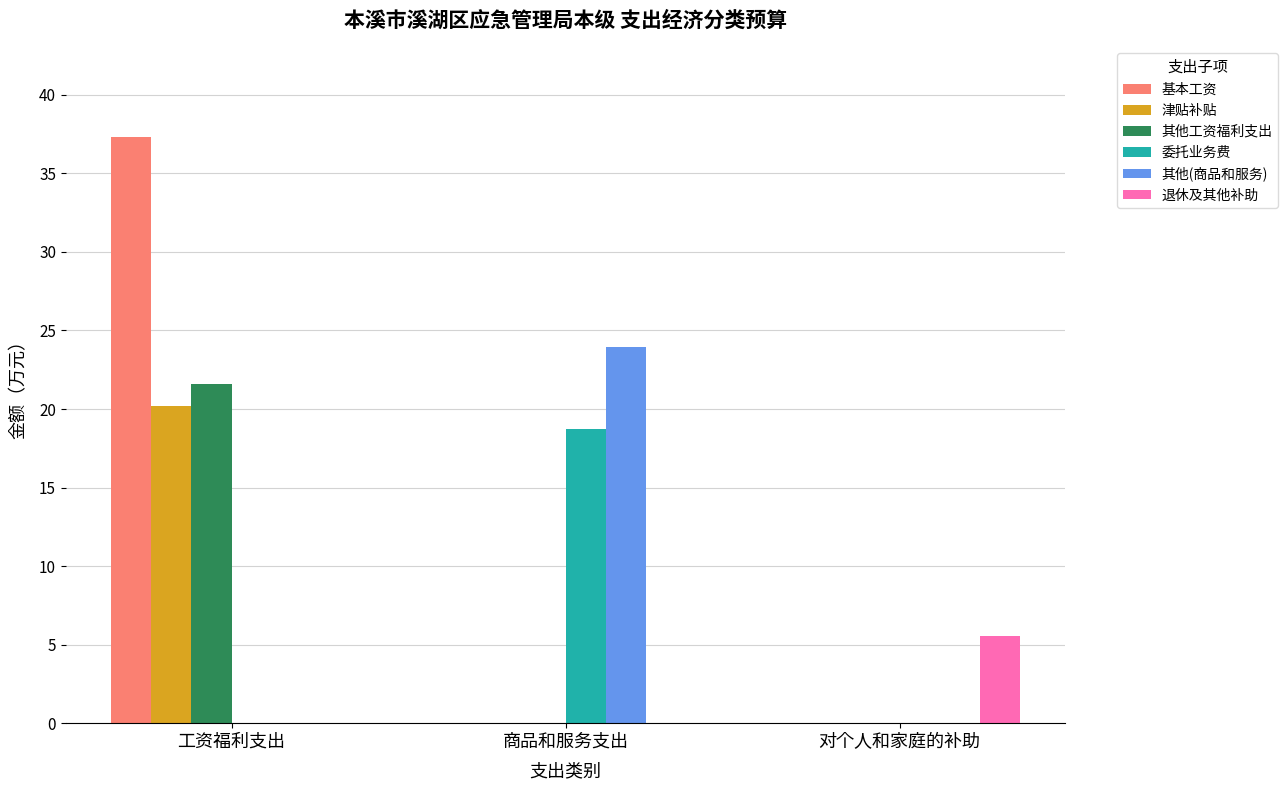

Which series has the largest total across all categories?

基本工资